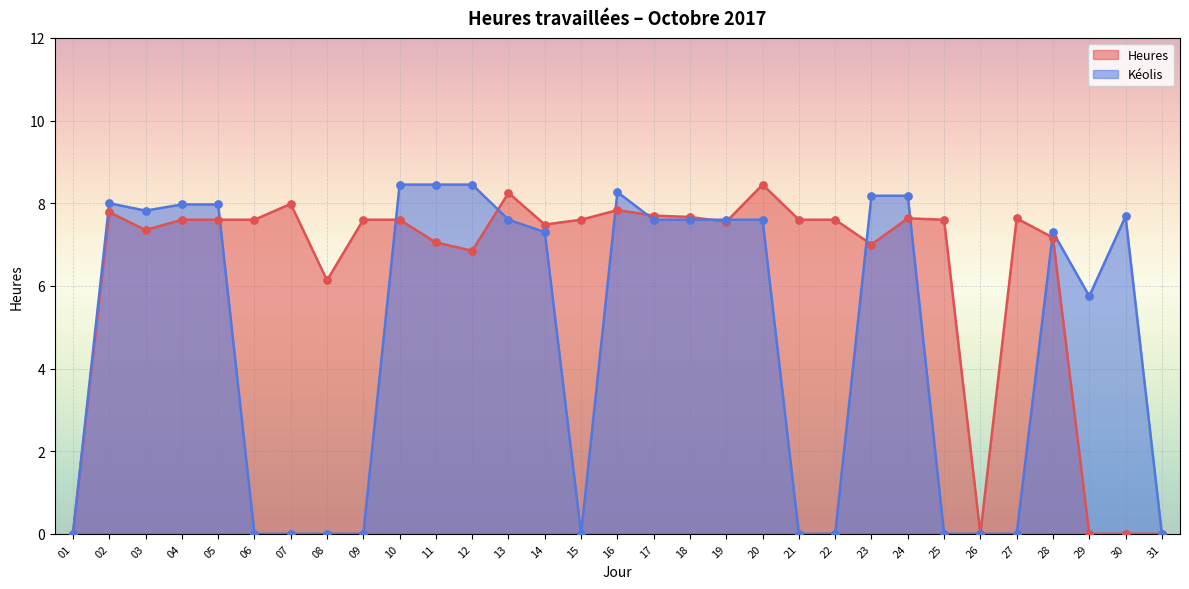

At which category is the sum across all series the highest?

16